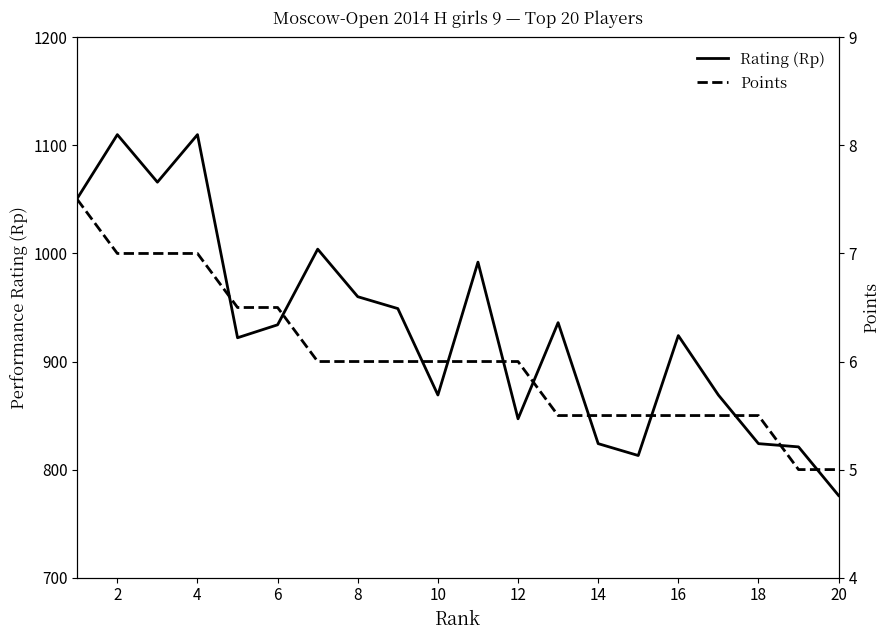

True or false: Rating (Rp) has a value of 847 at 12.

True